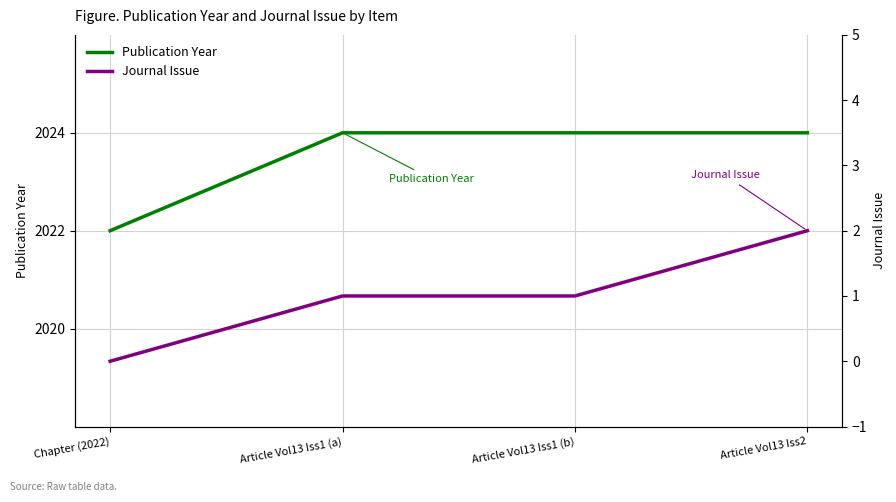

At how many categories does at least one series exceed 164?

4